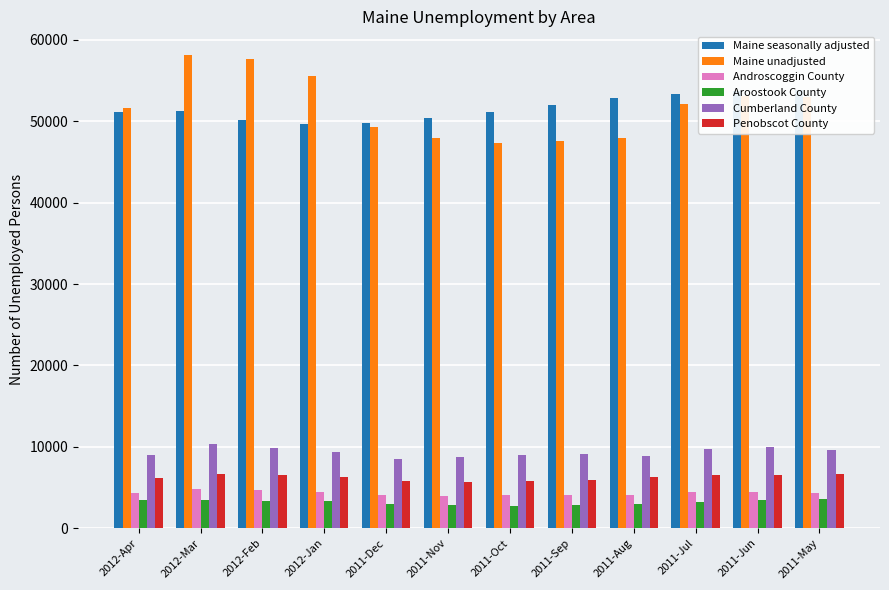

What are all the series names shown in the legend?

Maine seasonally adjusted, Maine unadjusted, Androscoggin County, Aroostook County, Cumberland County, Penobscot County